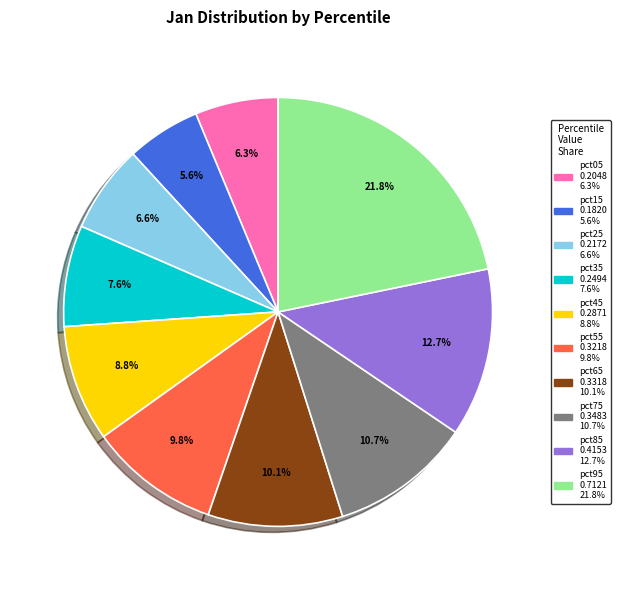

What is the largest slice in the pie chart?

pct95